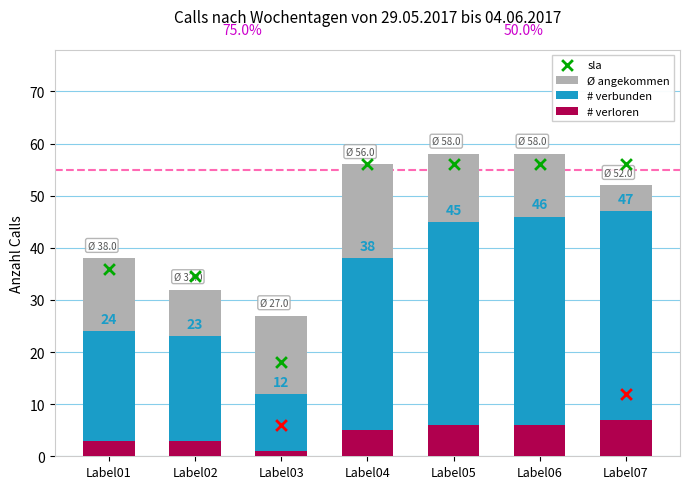

What is the total value across all series at Label05?

165.0